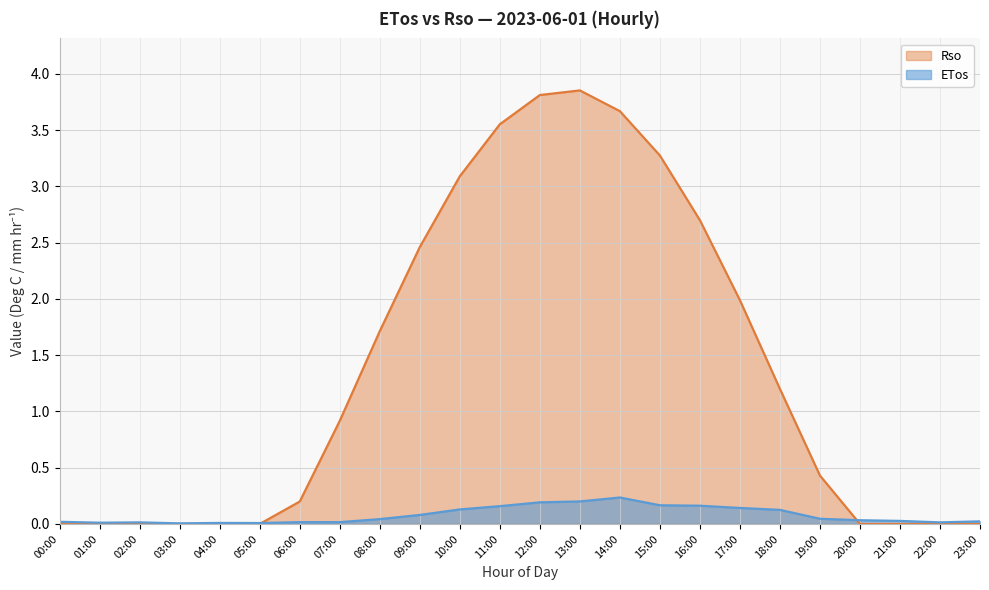

What is the label of the 6th point from the left?

05:00